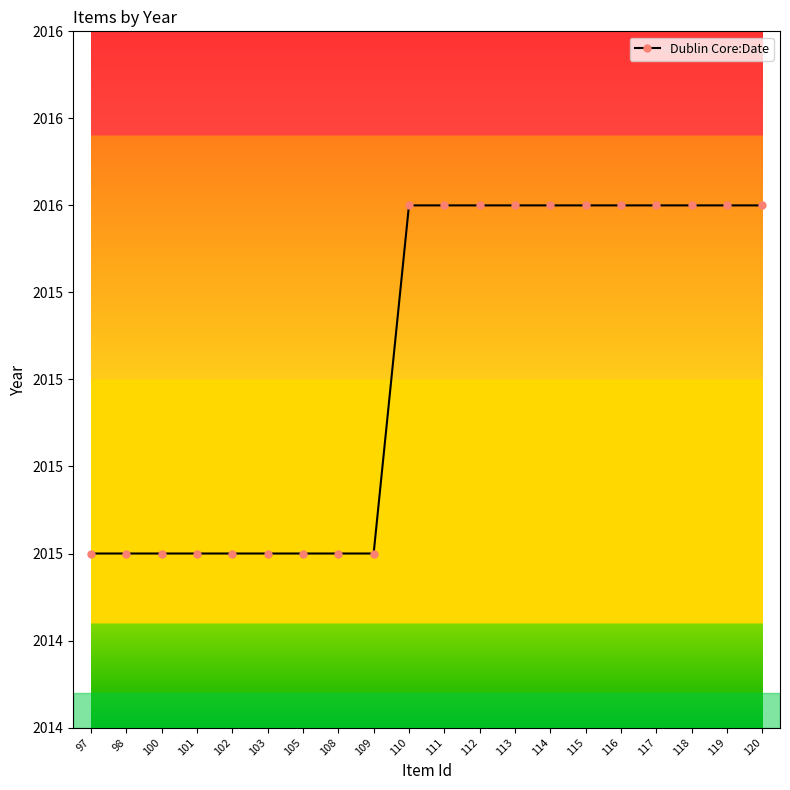

Rank the categories by value from lowest to highest.

97, 98, 100, 101, 102, 103, 105, 108, 109, 110, 111, 112, 113, 114, 115, 116, 117, 118, 119, 120